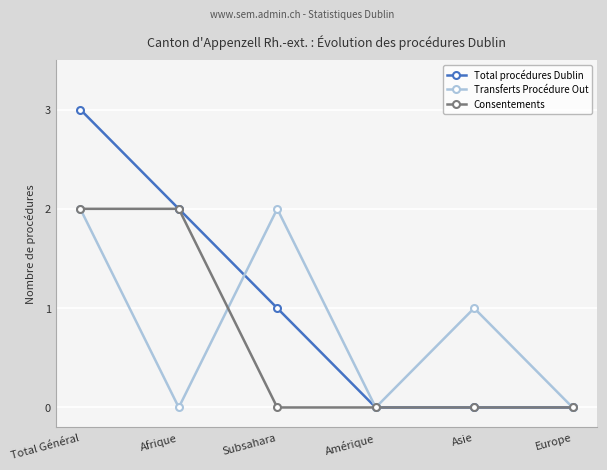

True or false: Transferts Procédure Out has a value of 3 at Total Général.

False